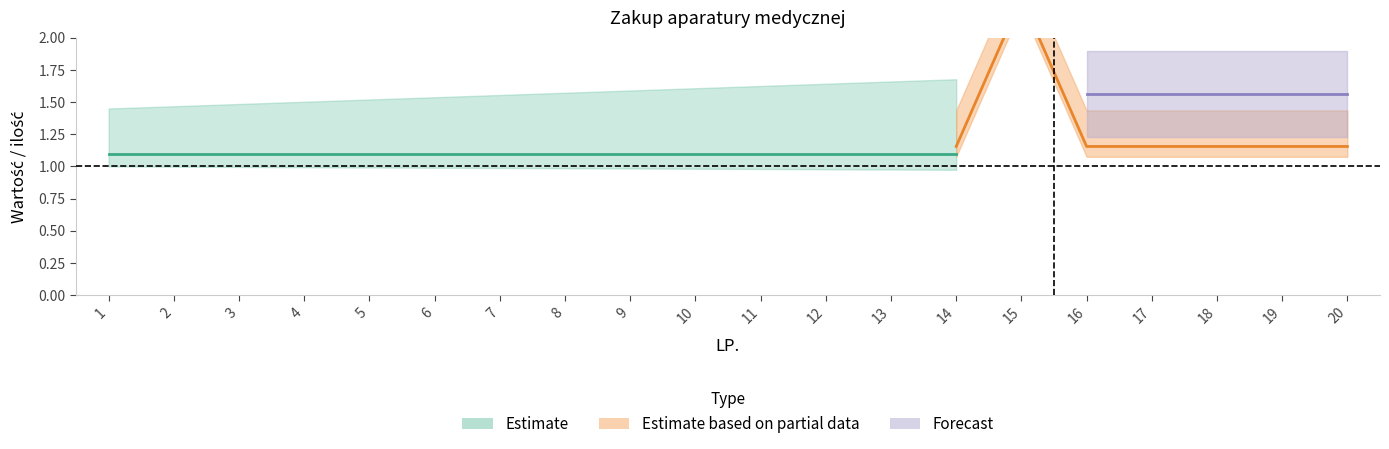

How many categories are shown in the chart?

20